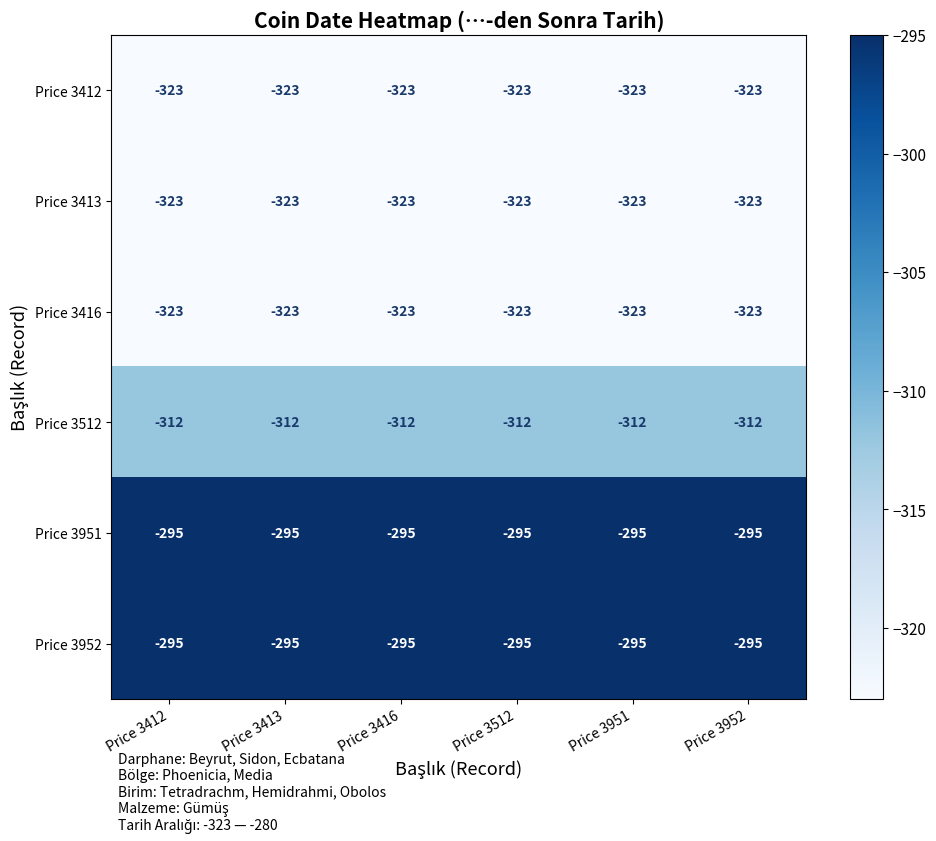

What is the approximate value of Price 3413 at Price 3952?

-323